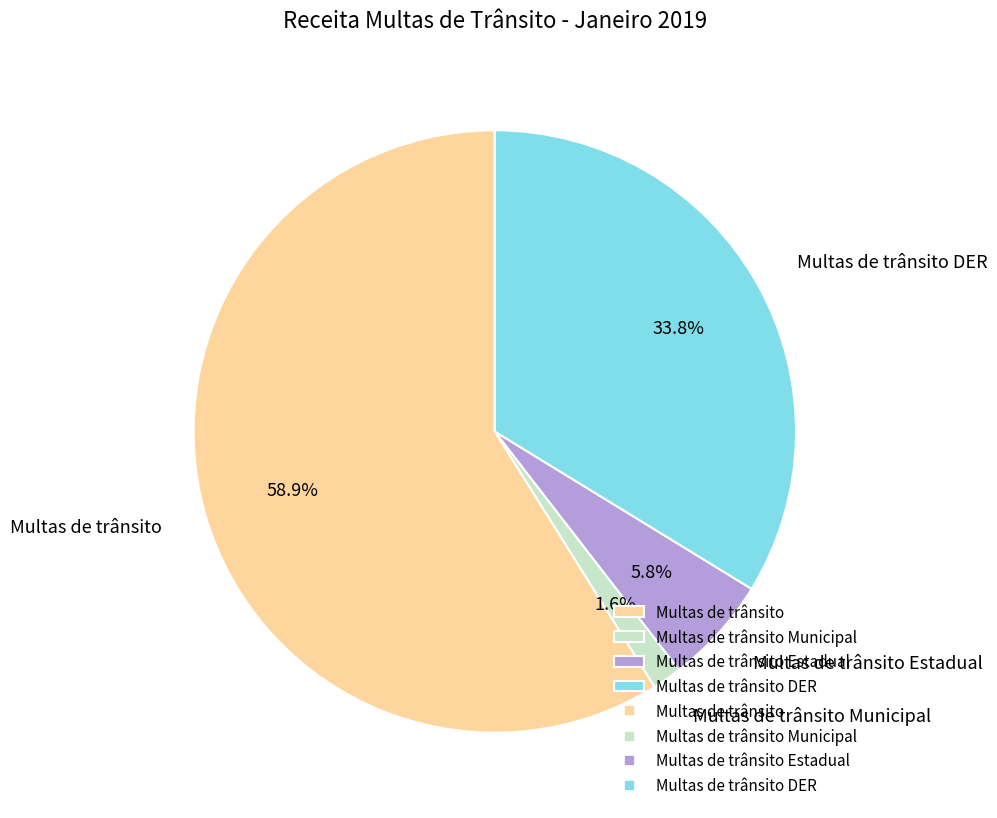

Combined, do Multas de trânsito Estadual and Multas de trânsito Municipal account for over 50%?

No